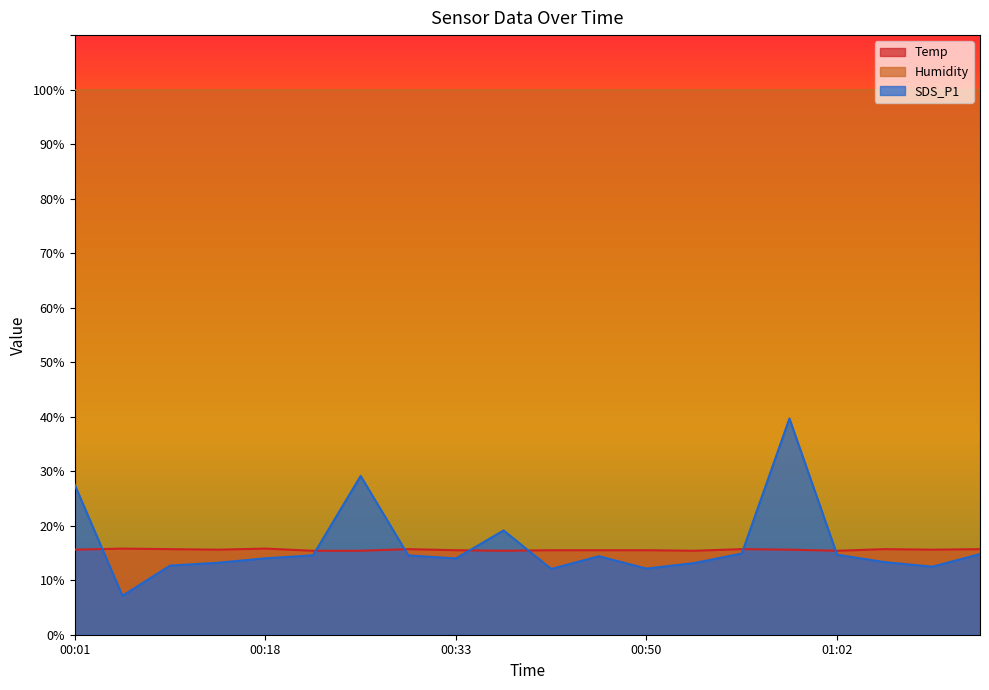

The value of Temp at 00:11 is 15.7. True or false?

True